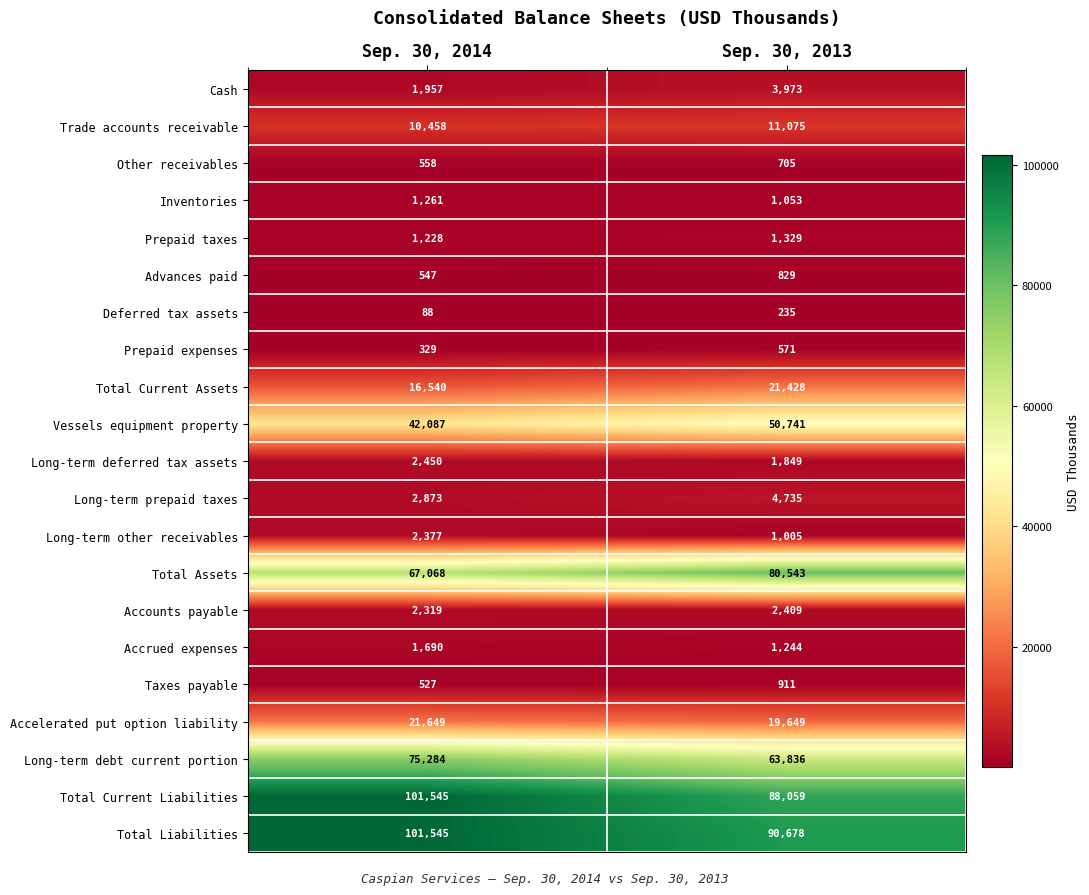

Which series has the largest total across all categories?

Total Liabilities